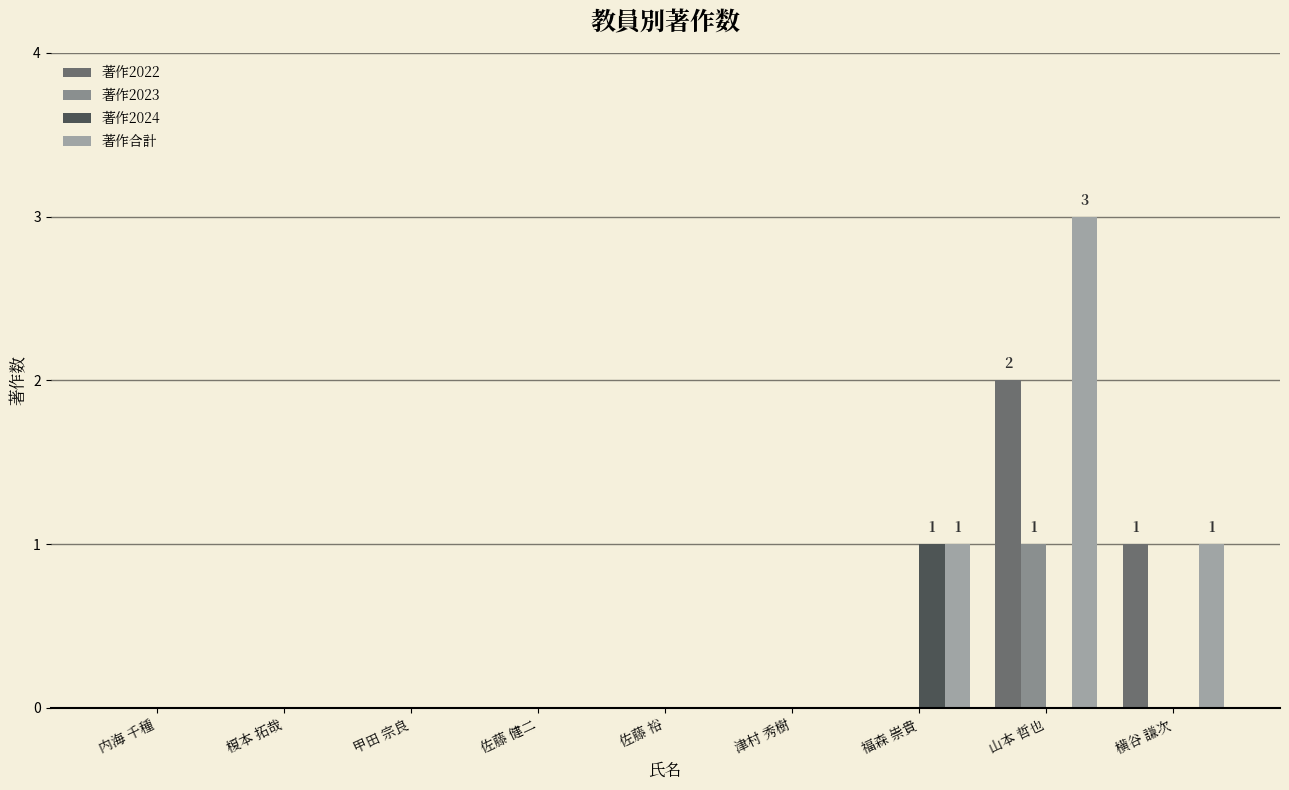

What is the difference between the 著作2023 values at 山本 哲也 and 横谷 謙次?

1